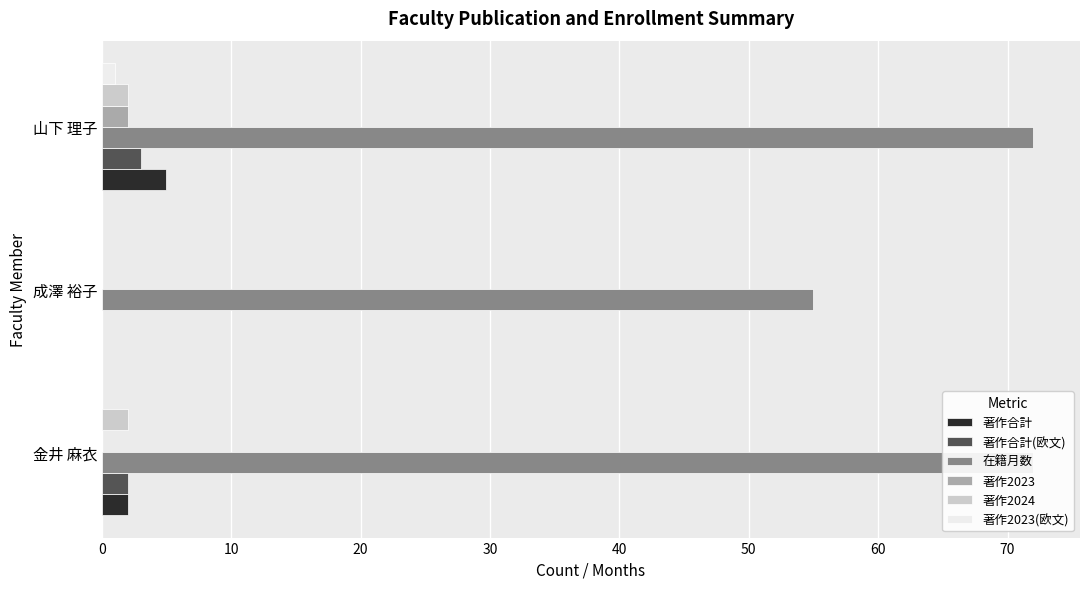

At how many categories does at least one series exceed 39?

3